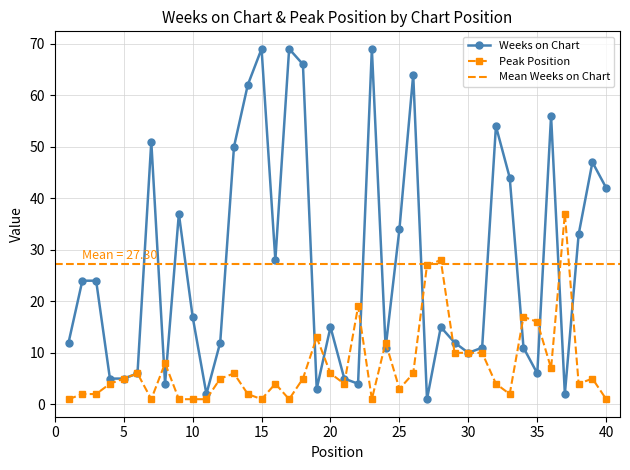

At which label does Peak Position first exceed 5?

6